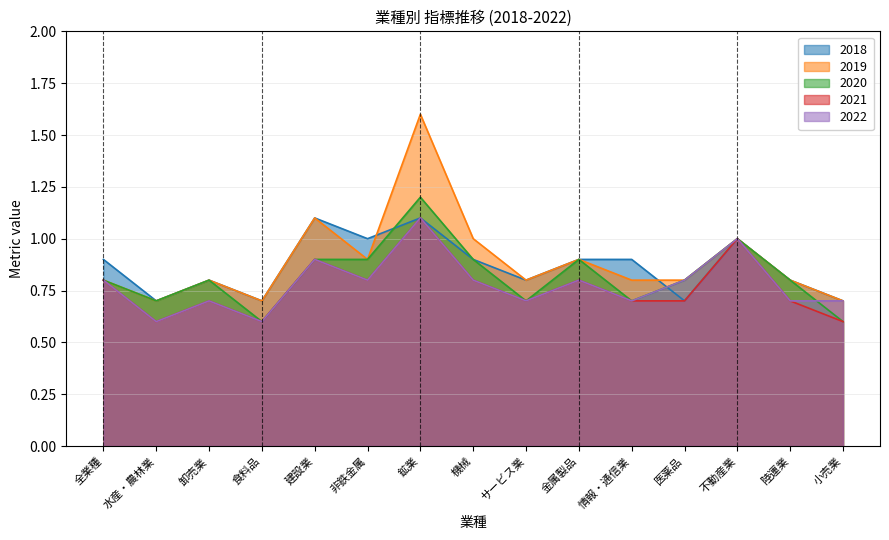

How many lines are shown in the chart?

5